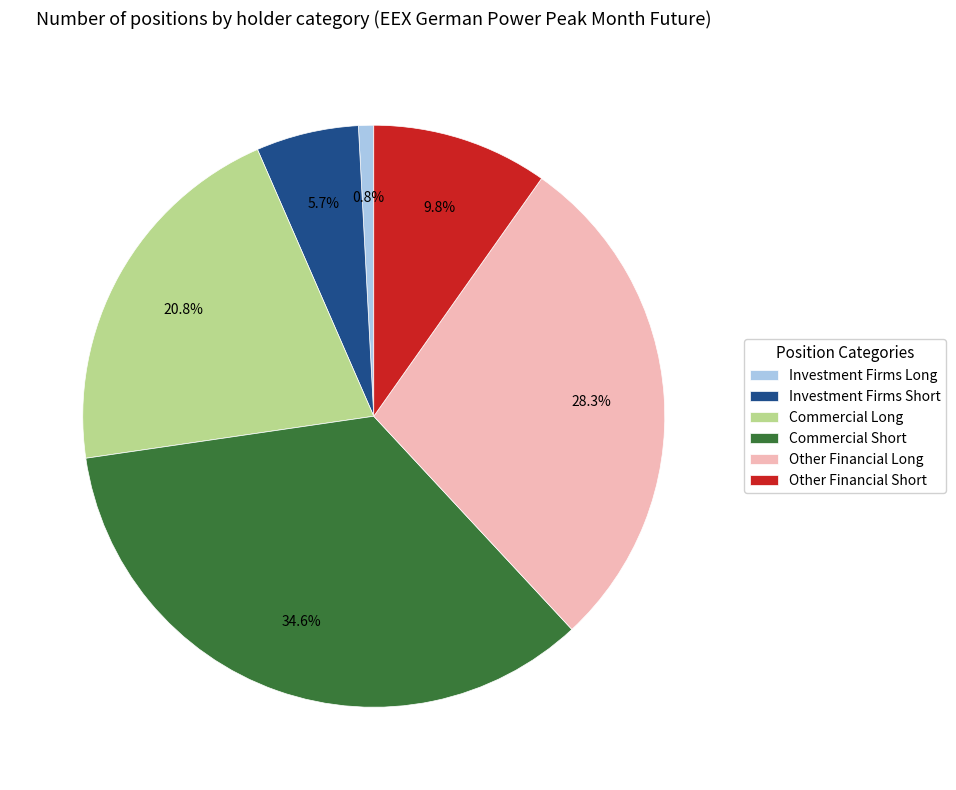

Rank the categories by value from lowest to highest.

Investment Firms Long, Investment Firms Short, Other Financial Short, Commercial Long, Other Financial Long, Commercial Short